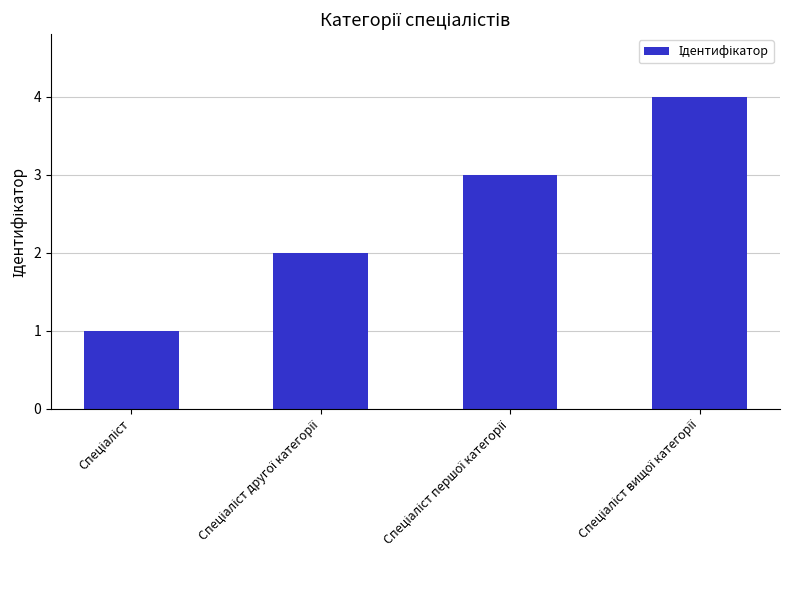

What is the difference between the maximum and minimum values?

3